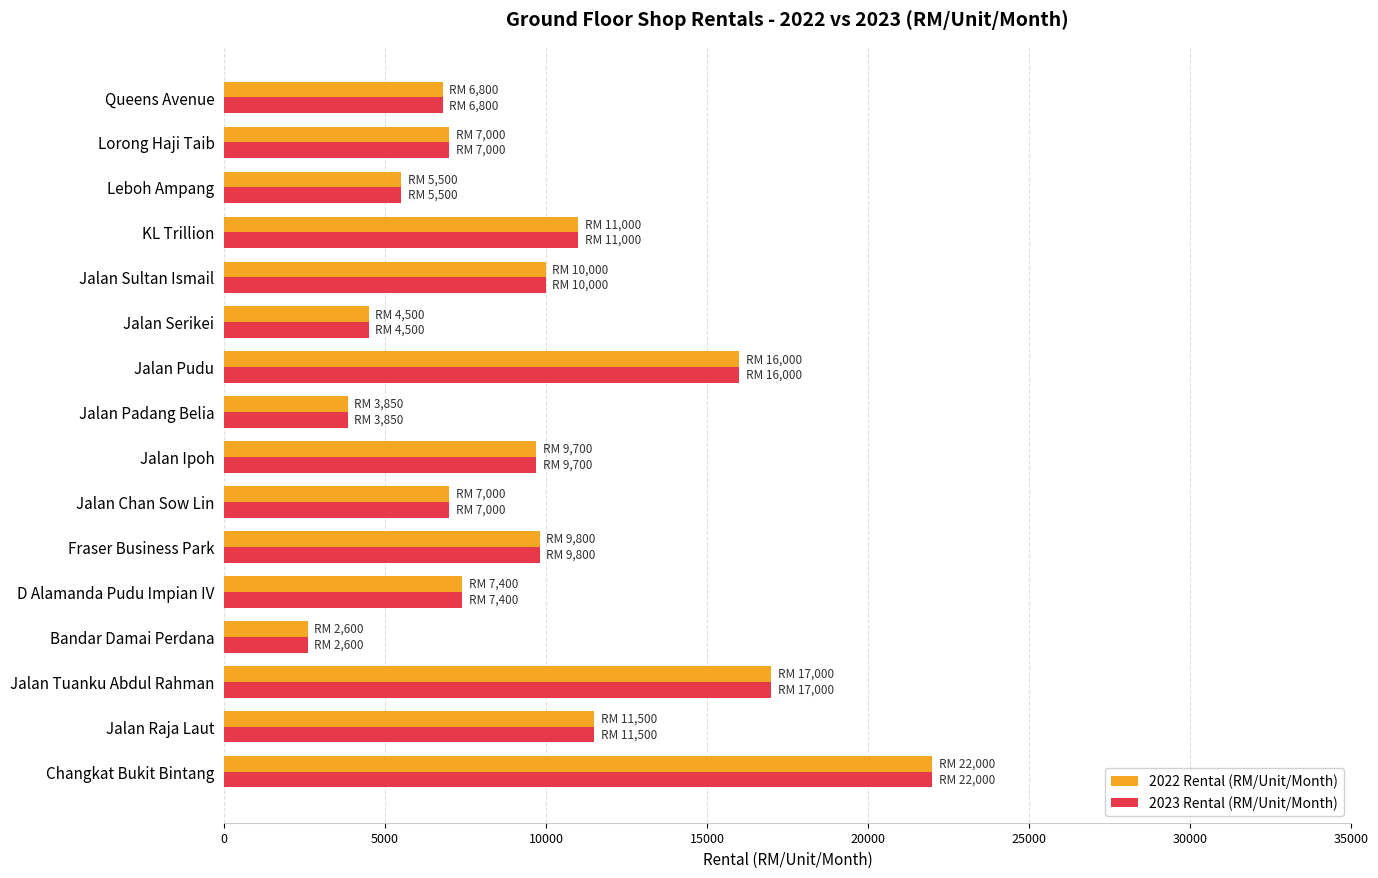

Is it true that 2023 Rental (RM/Unit/Month) equals 6021 at Jalan Padang Belia?

False